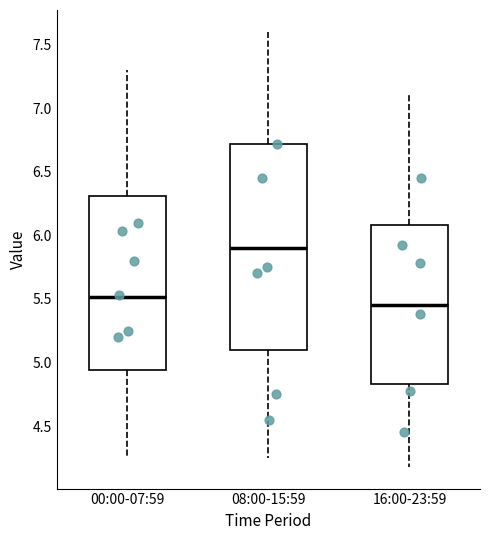

Where does the upper whisker of the box for 08:00-15:59 end on the y-axis? The values are not printed on the chart, so give them approximately, as read against the axis.

7.60